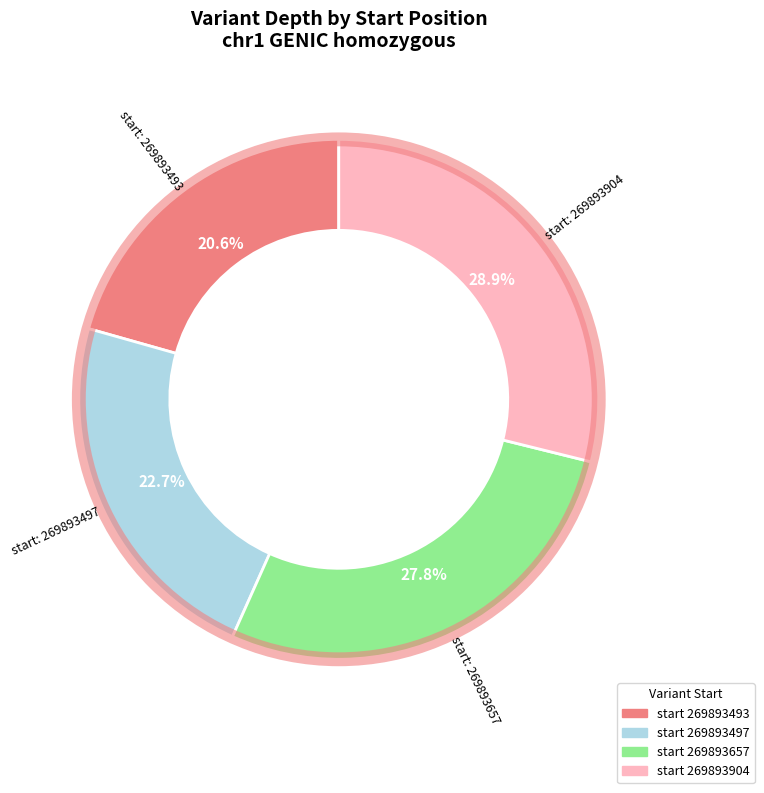

Is there a majority slice in this chart?

No